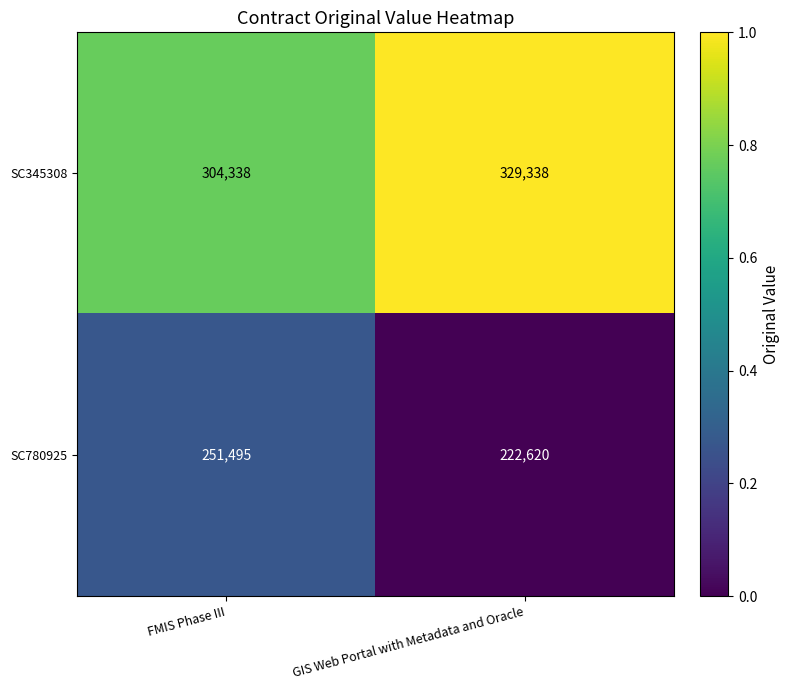

What is the difference between the SC345308 values at FMIS Phase III and GIS Web Portal with Metadata and Oracle?

25000